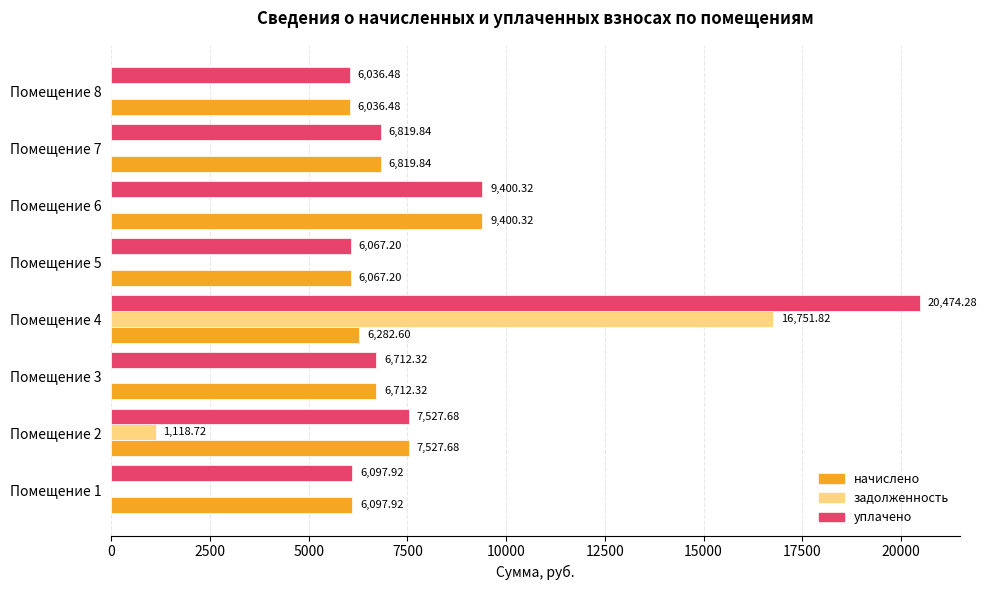

What is the sum of all уплачено values?

69136.0